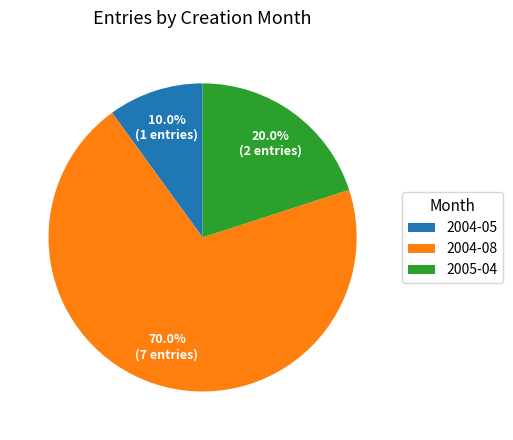

Which category accounts for the majority?

2004-08